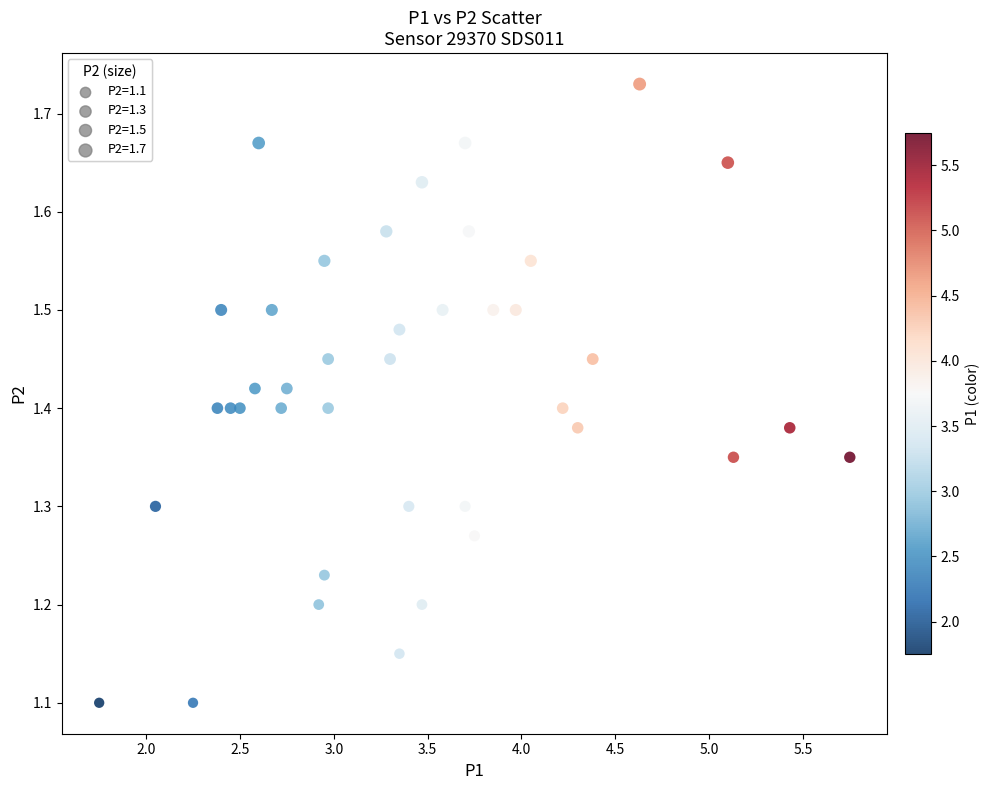

What is the range of Y values (max minus min)?

0.6